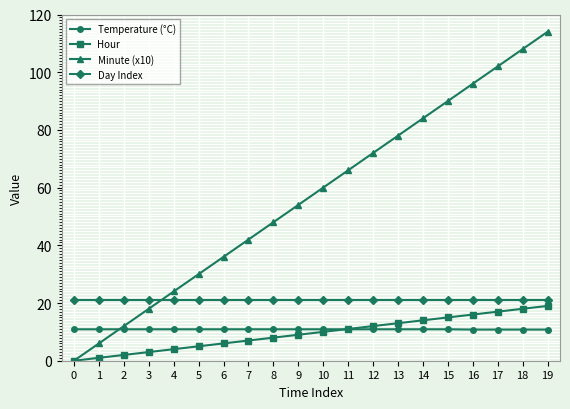

What is the sum of all Hour values?

190.0